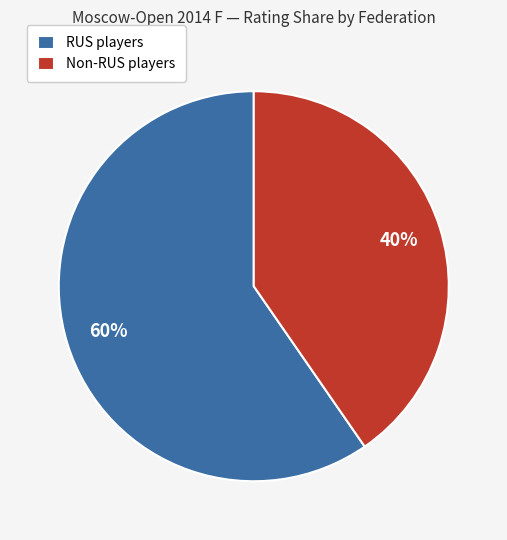

Does any single category account for the majority?

Yes